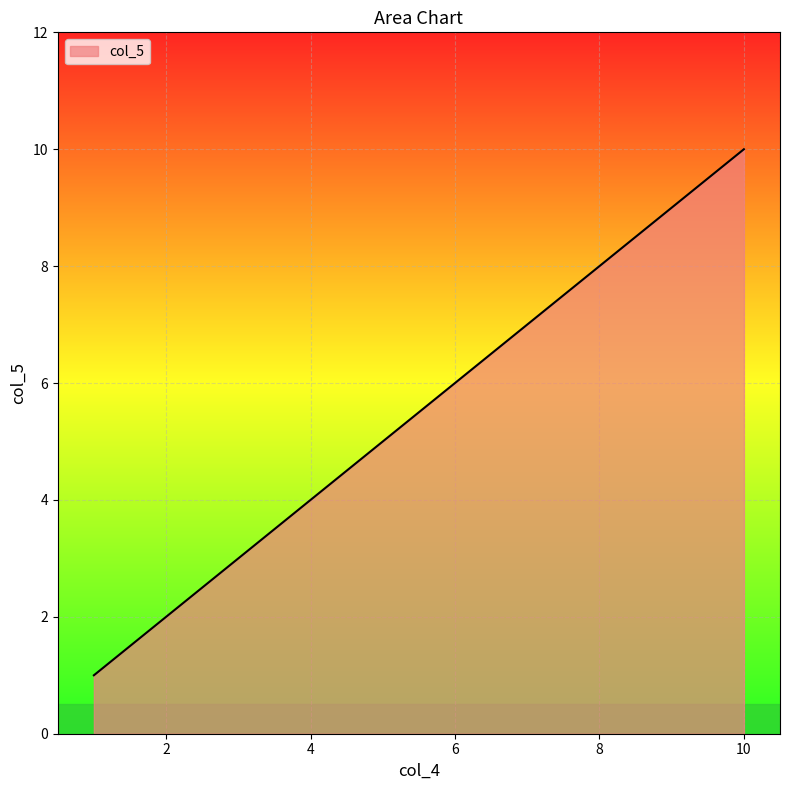

What is the maximum value shown in the chart?

10